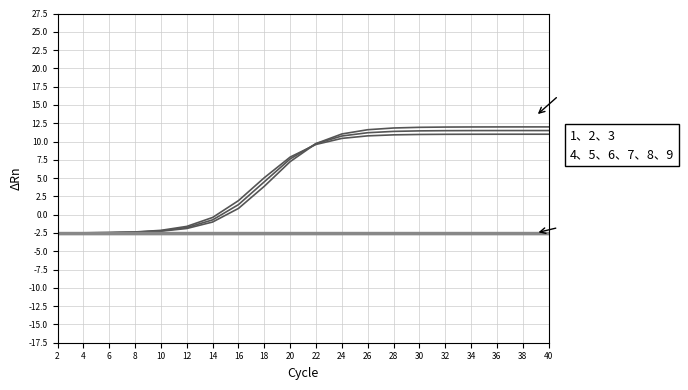

At which category is the sum across all series the highest?

40